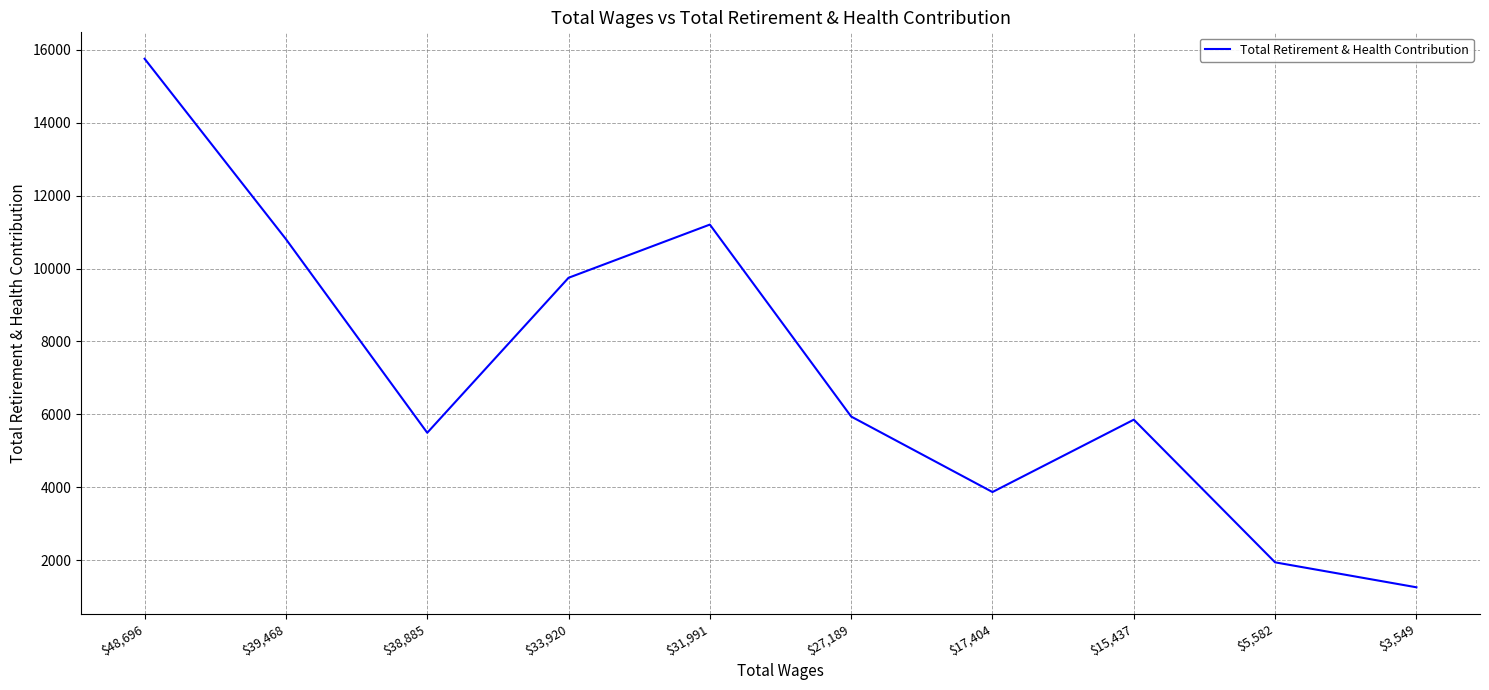

Reading right to left, extract all data points from this chart.

$3,549=1259	$5,582=1943	$15,437=5855	$17,404=3871	$27,189=5941	$31,991=11205	$33,920=9746	$38,885=5496	$39,468=10806	$48,696=15752